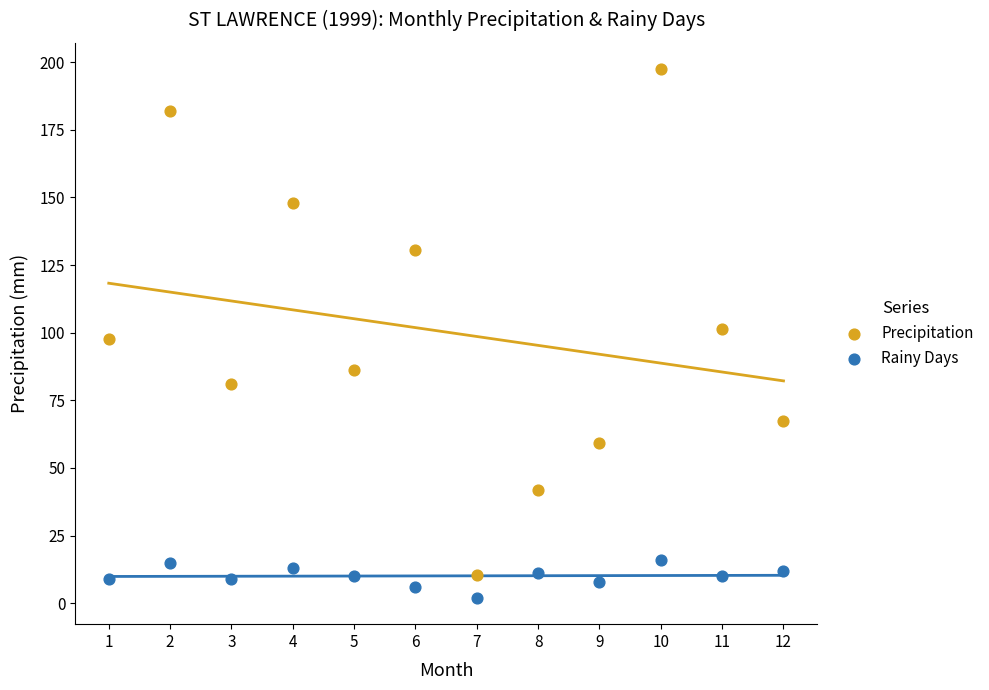

Across all data points, what is the range of Y values (max minus min)?

195.4